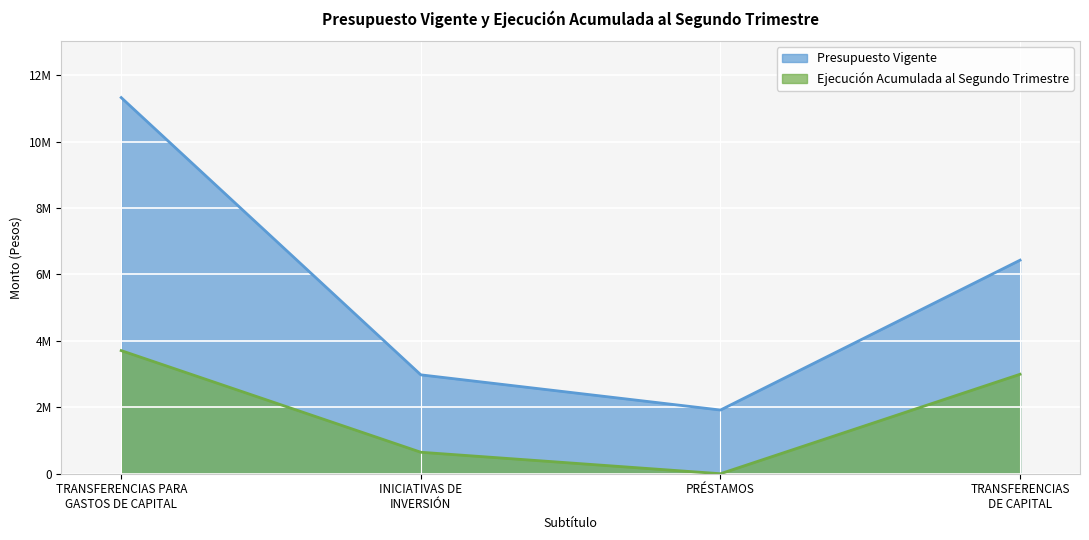

At which label does Ejecución Acumulada al Segundo Trimestre first exceed 2995181?

TRANSFERENCIAS PARA
GASTOS DE CAPITAL